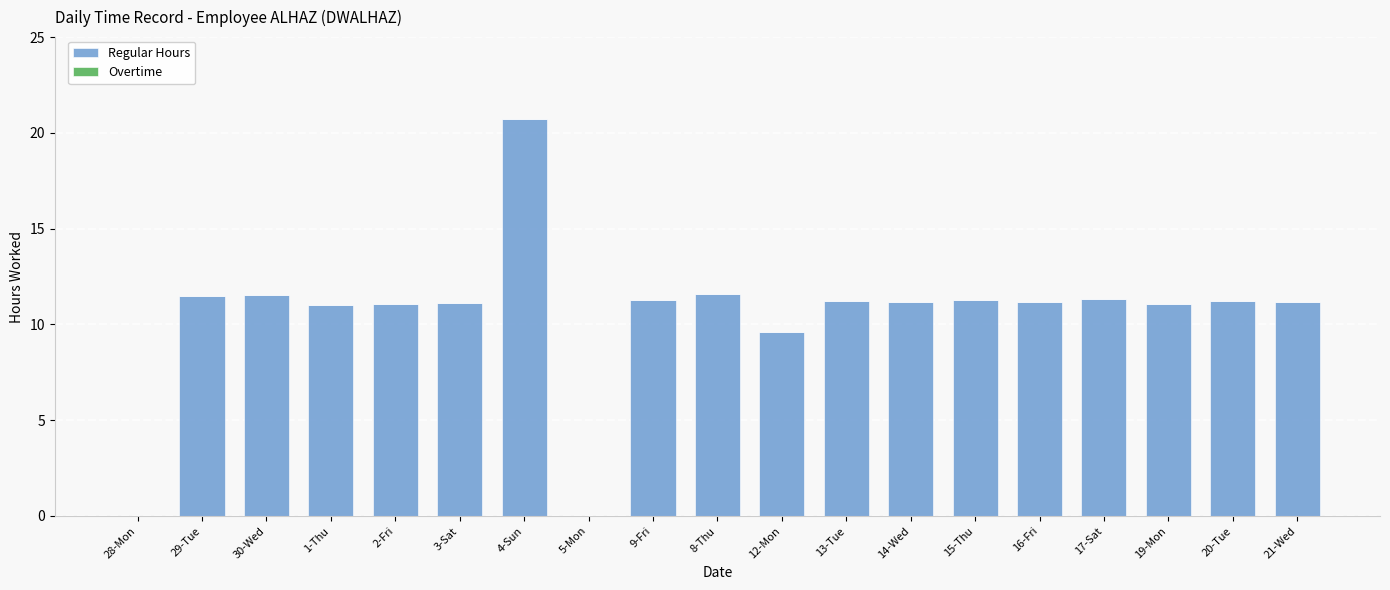

At which category does the chart reach its peak across all series?

4-Sun